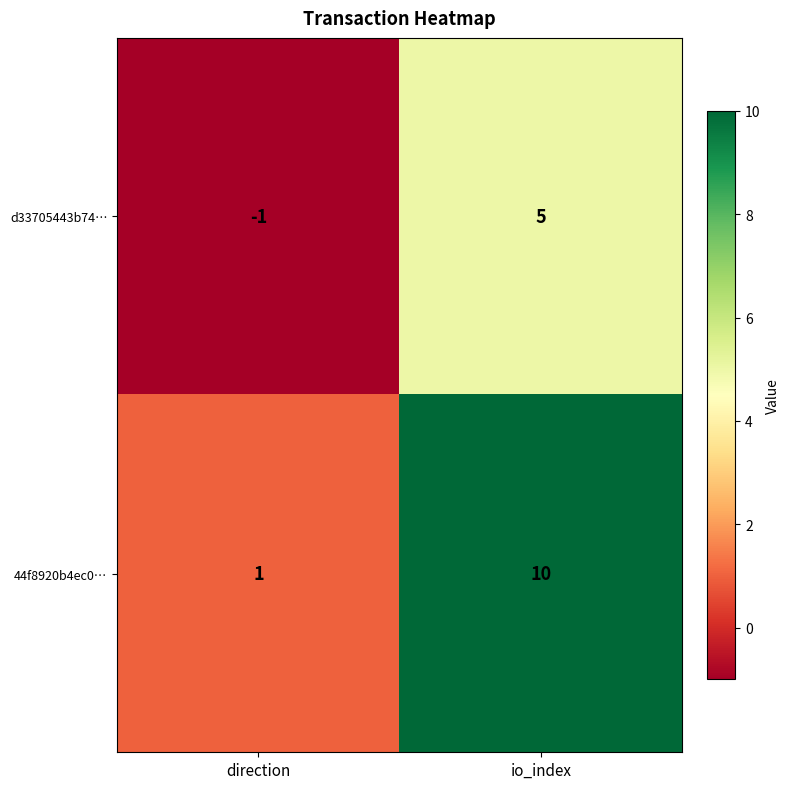

At which label does d33705443b74… reach its minimum?

direction